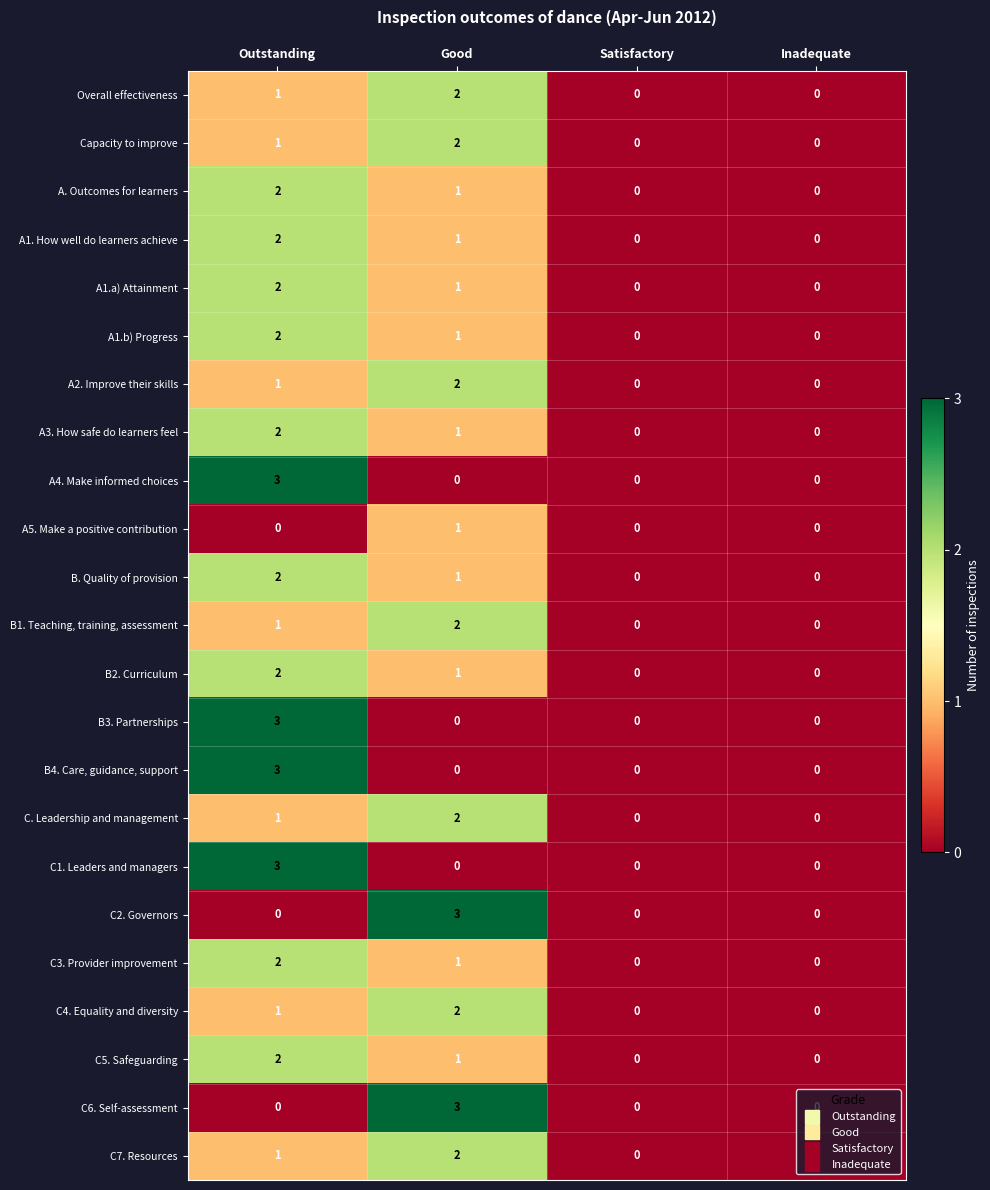

Is the value of A. Outcomes for learners at Outstanding greater than the value of A3. How safe do learners feel at Good?

Yes